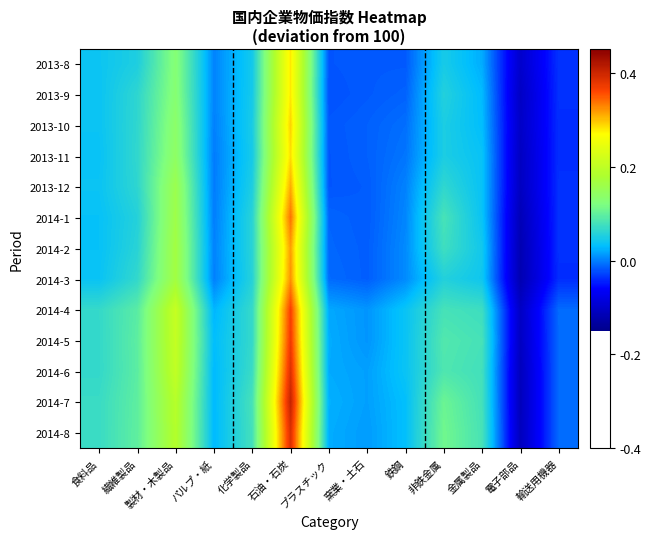

Which has a higher value, 金属製品 or 鉄鋼?

金属製品